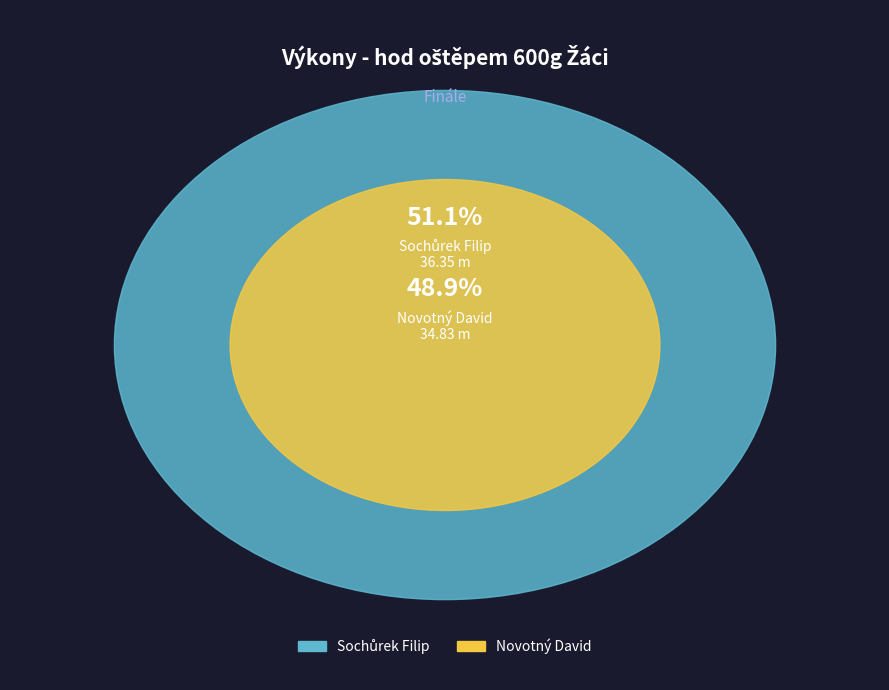

Which slice is the smallest?

Novotný David